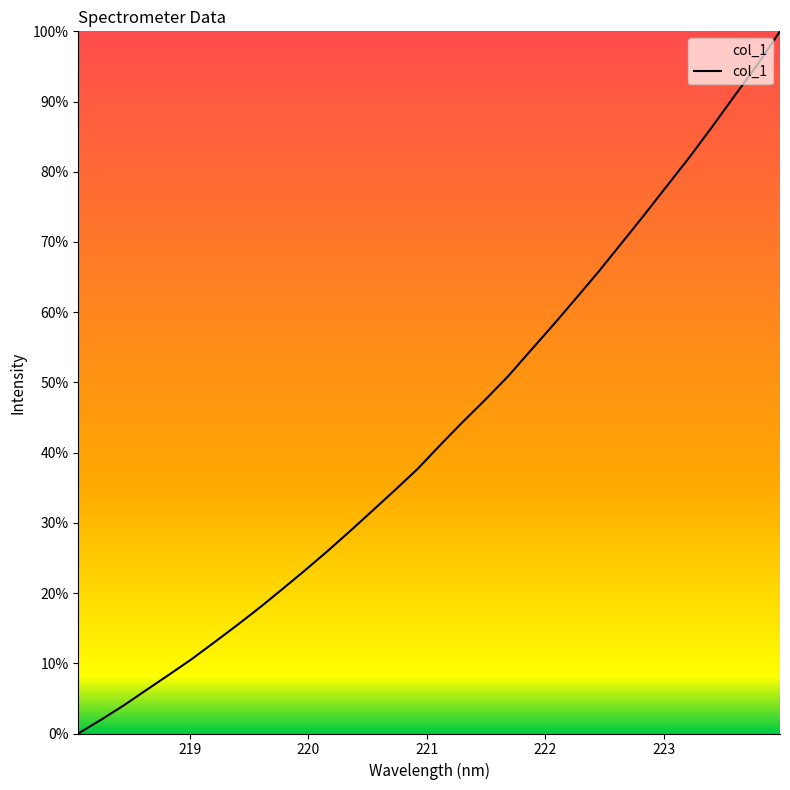

What is the difference between the maximum and minimum values?

100.0